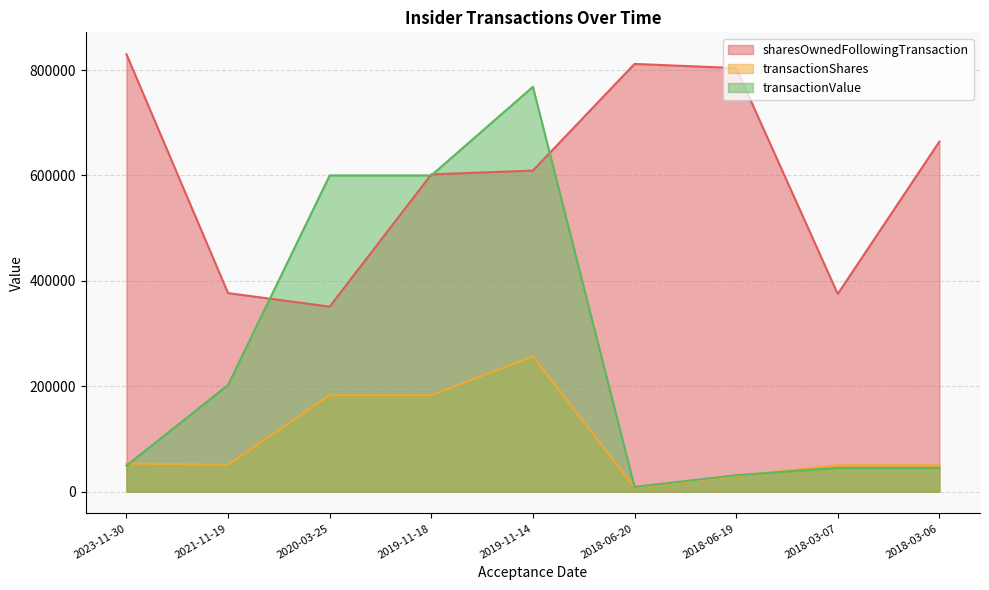

Reading left to right, list all the values displayed in this chart.

sharesOwnedFollowingTransaction: 830060	376756	351049	601967	609217	811620	803777	375157	664170
transactionShares: 53300	50956	182898	182888	256493	7843	29607	50000	50000
transactionValue: 49239	202358	600007	599976	768166	8903	31098	45105	45105